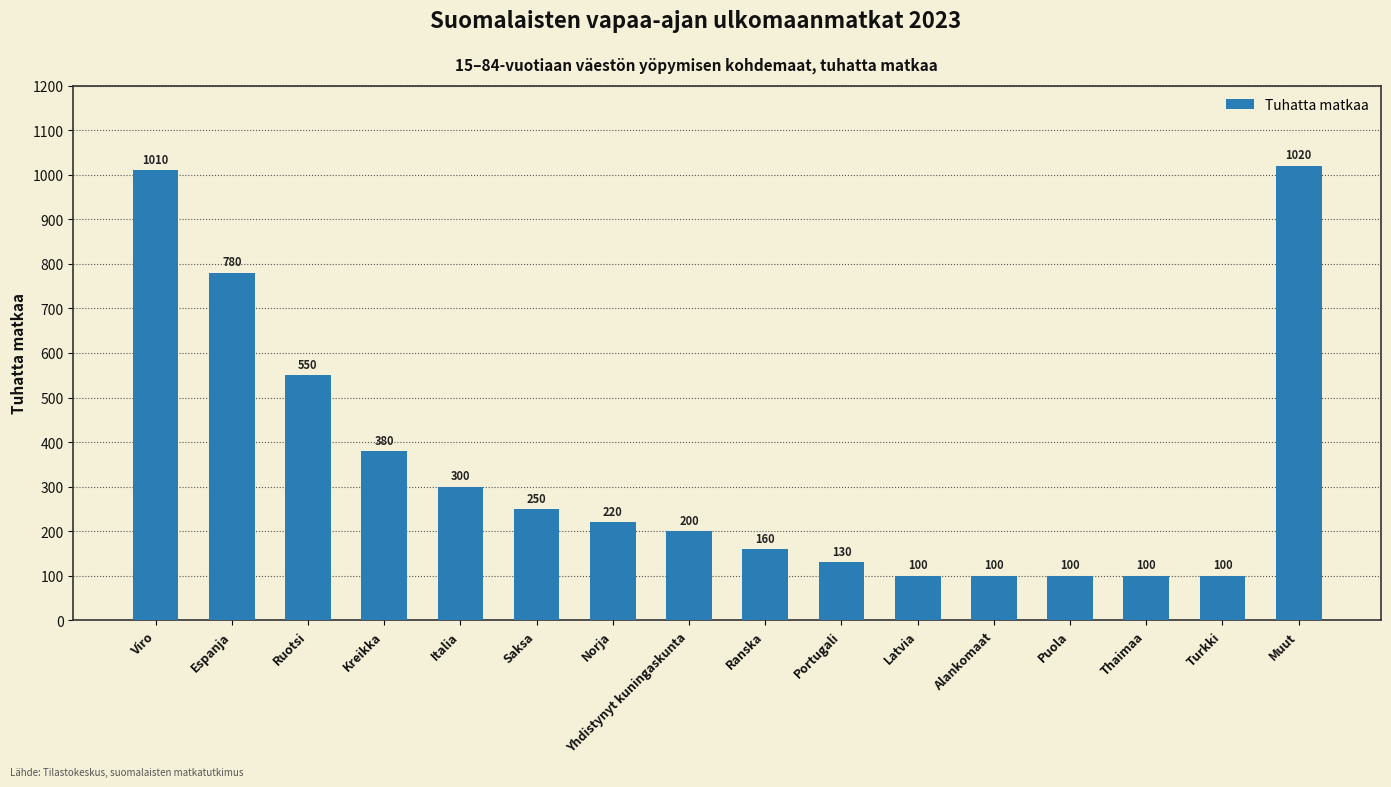

Between Viro and Kreikka, which is larger?

Viro